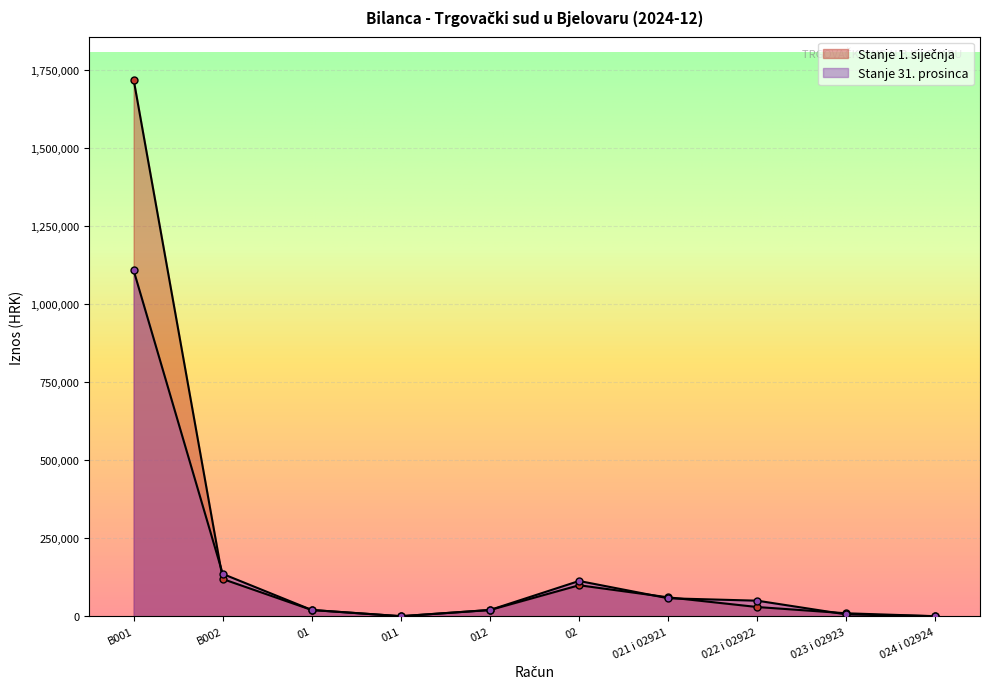

List the labels in order of Stanje 31. prosinca value, largest first.

B001, B002, 02, 021 i 02921, 022 i 02922, 01, 012, 023 i 02923, 011, 024 i 02924